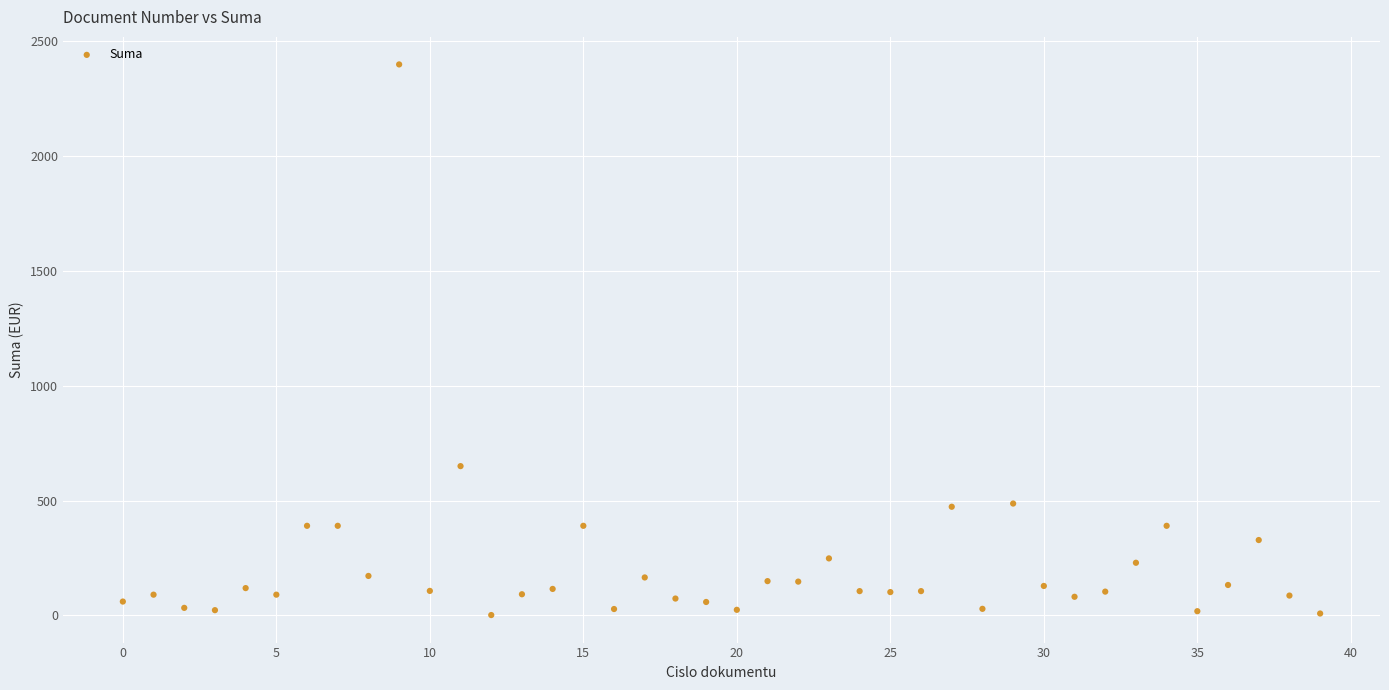

What Y value in the scatter plot is closest to 1200?

650.0